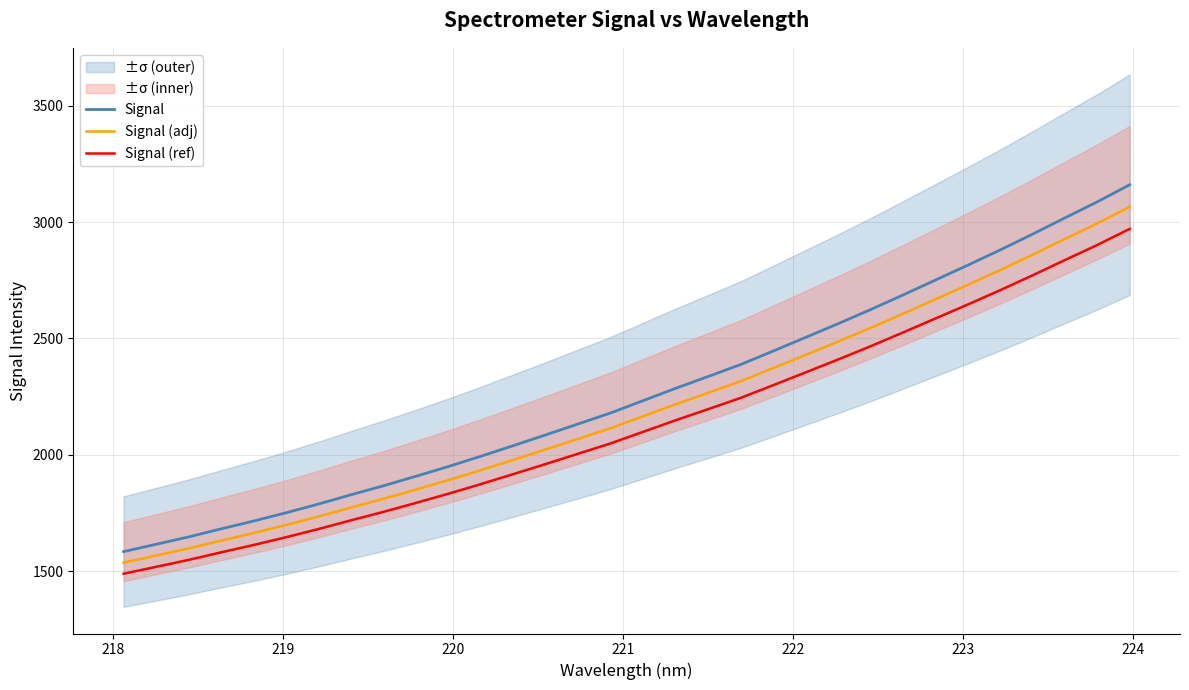

True or false: Signal (ref) and Signal intersect in this chart.

False